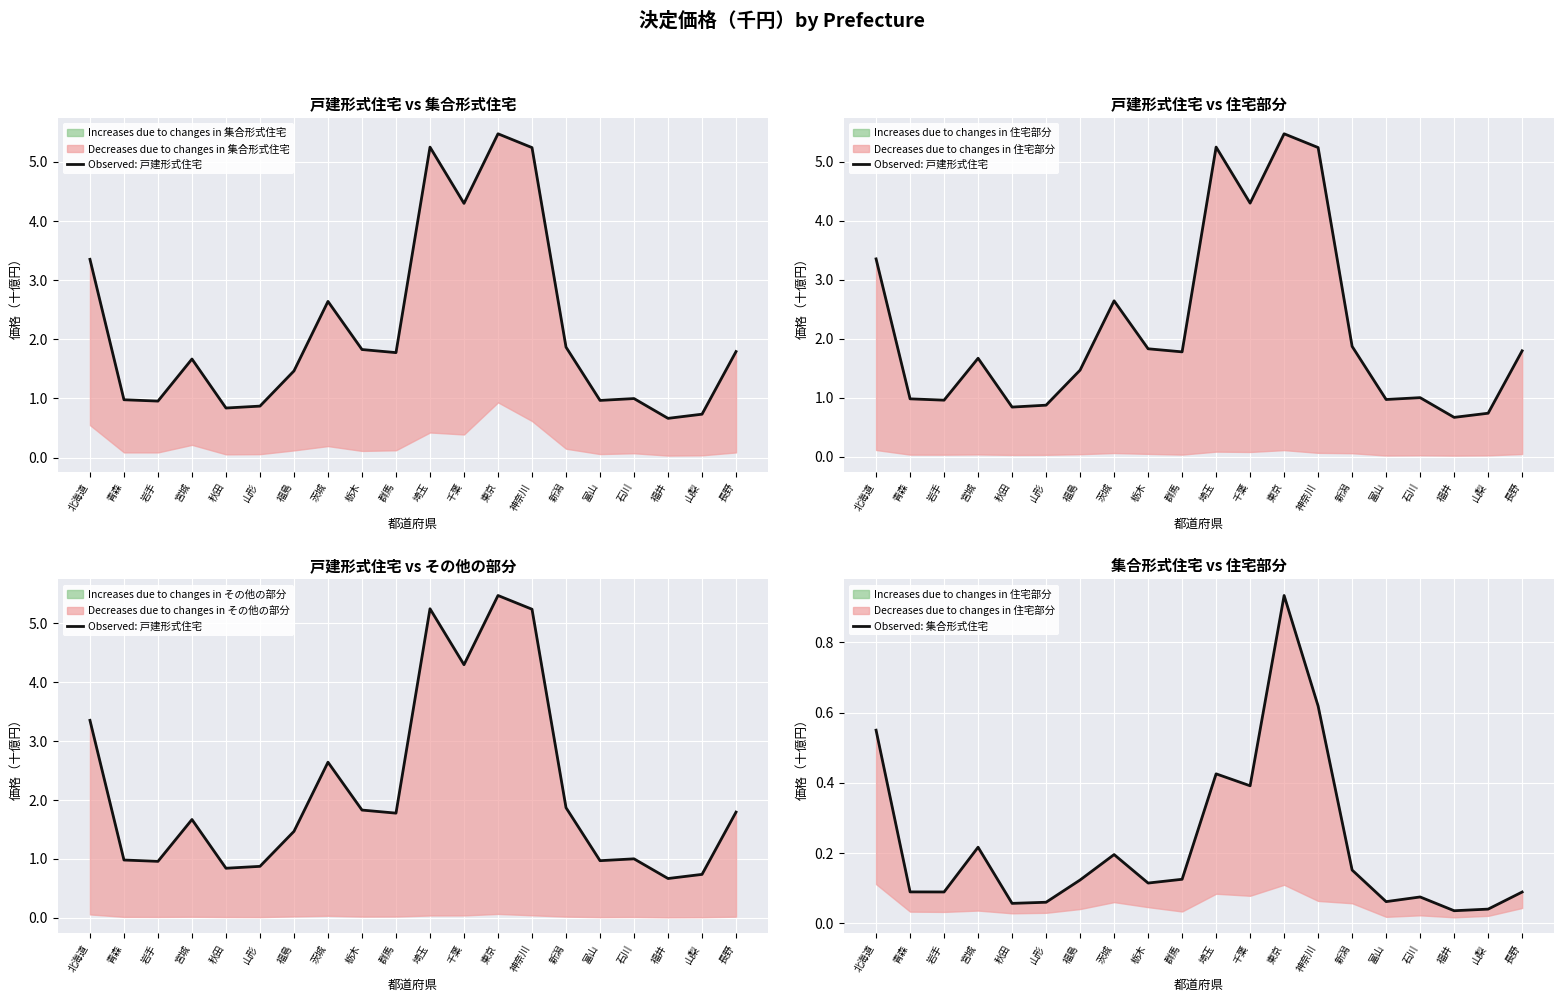

At which category does Observed: 集合形式住宅 reach its first local valley?

岩手